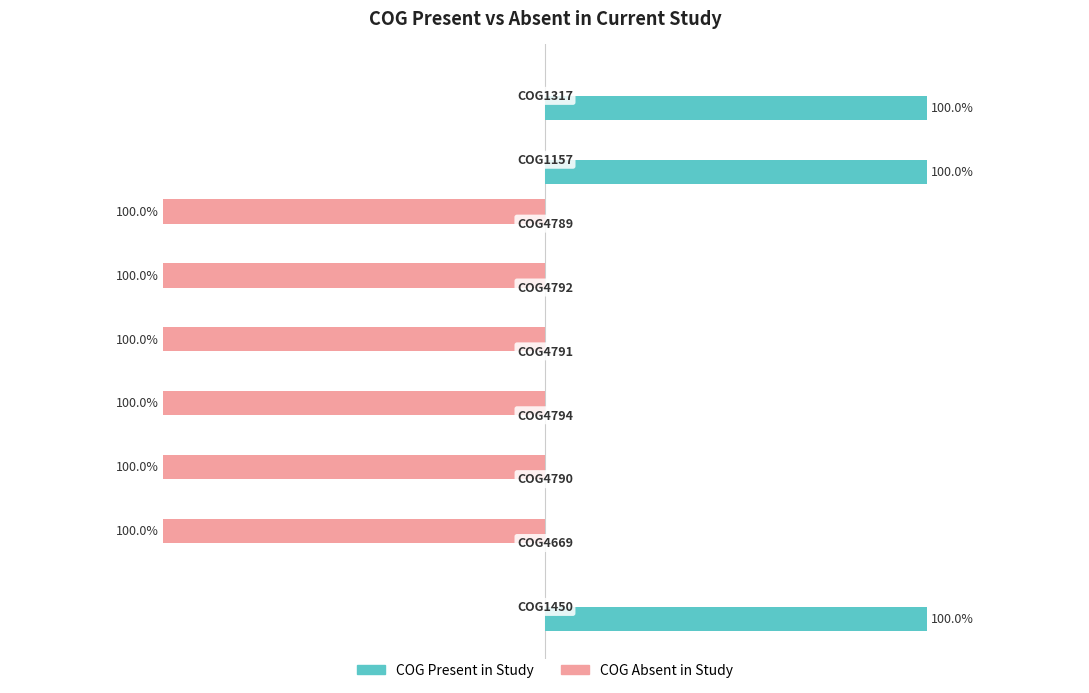

Is it true that COG Absent equals 0 at 1?

False